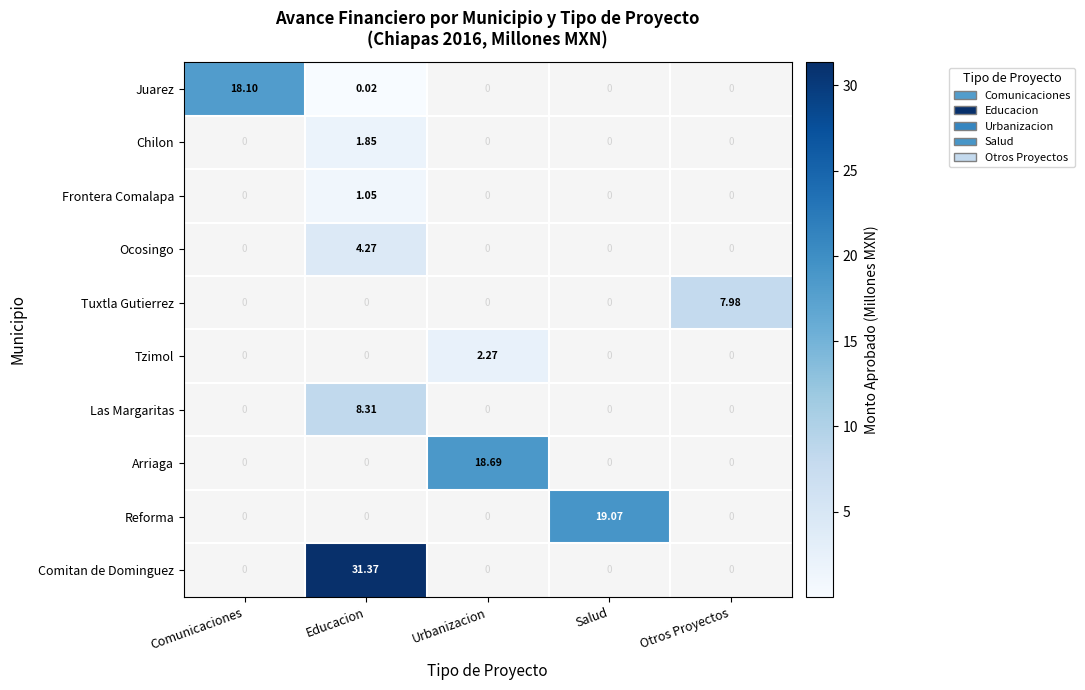

Which series has the widest spread of values?

Comitan de Dominguez